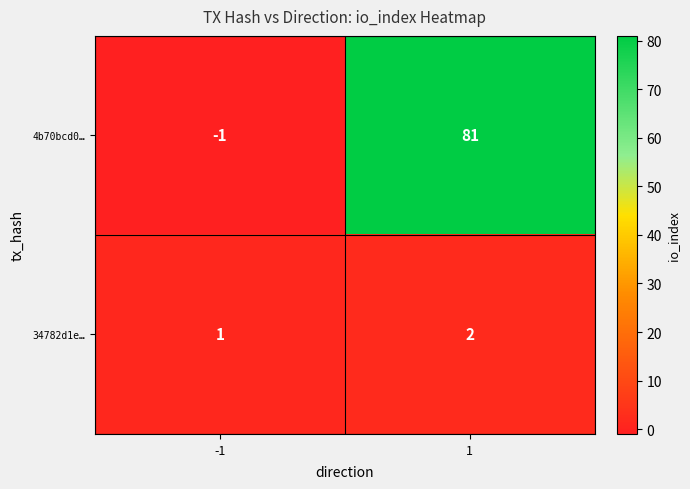

What is the average value of the 4b70bcd0… series?

40